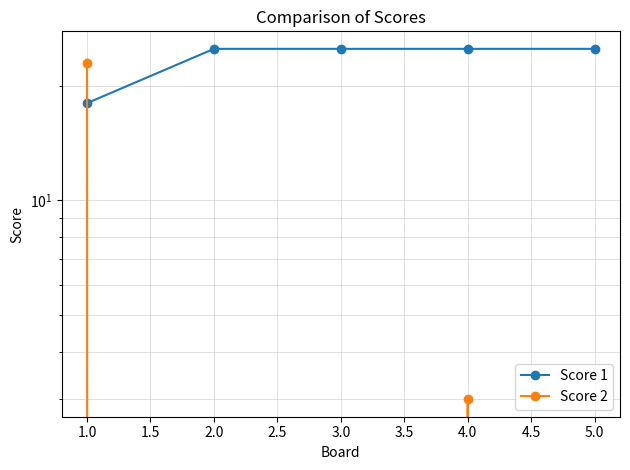

At 3.0, list the series in order from smallest to largest.

Score 2, Score 1